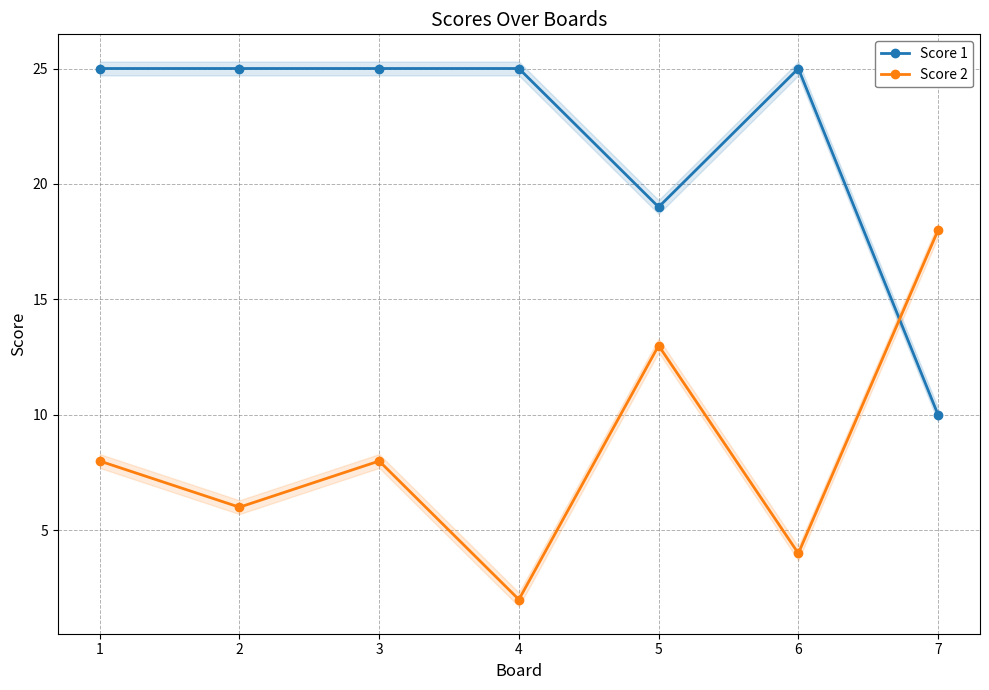

Rank the series by their maximum value, from highest to lowest.

Score 1, Score 2